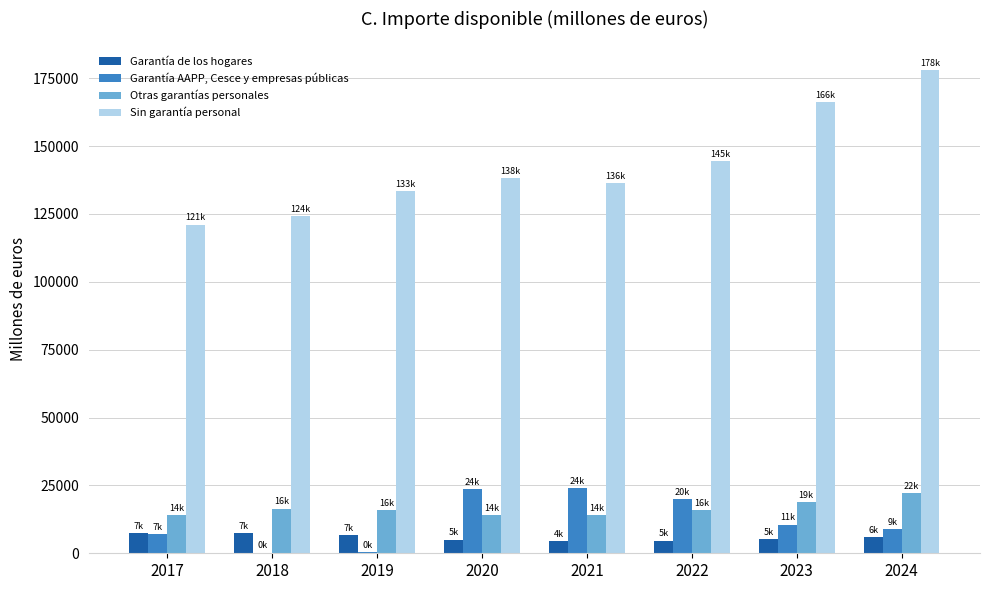

Which series changed the most between 2017 and 2022?

Sin garantía personal